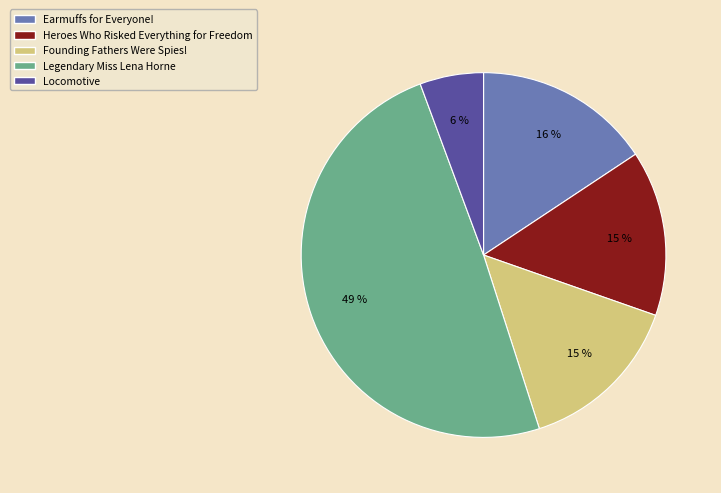

Between Legendary Miss Lena Horne and Locomotive, which is larger?

Legendary Miss Lena Horne